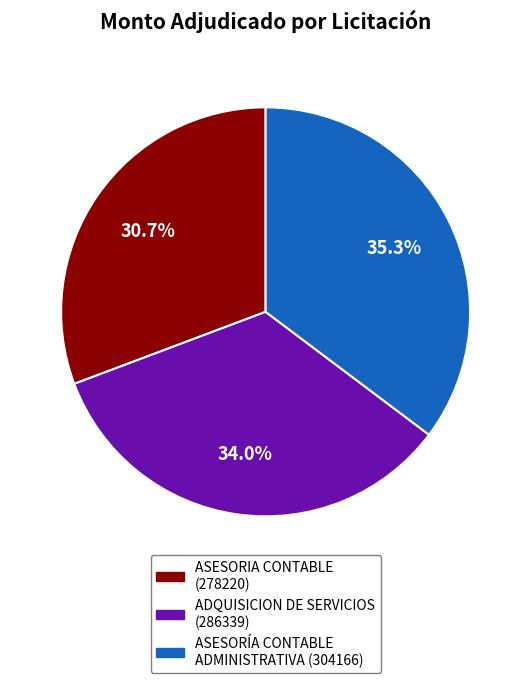

How many slices are in this pie chart?

3